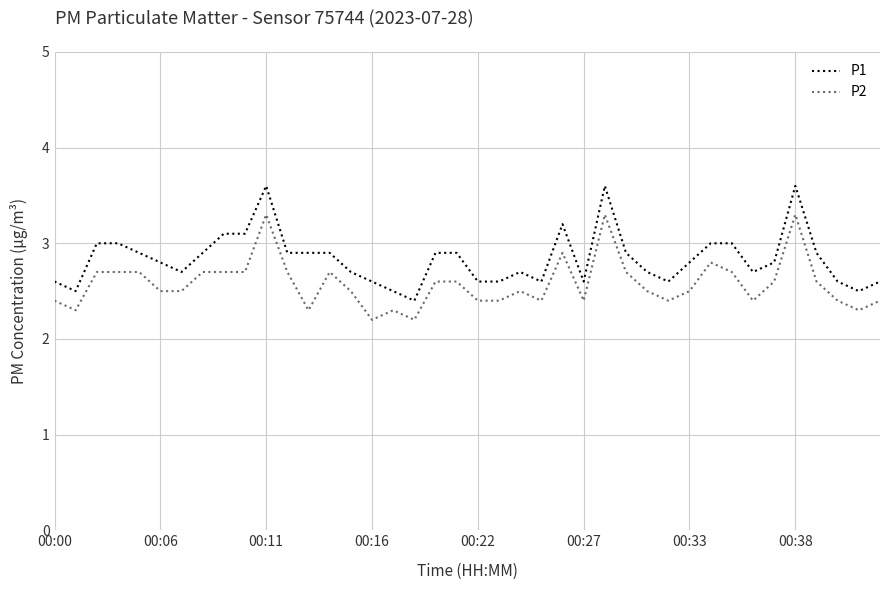

True or false: P2 and P1 intersect in this chart.

False